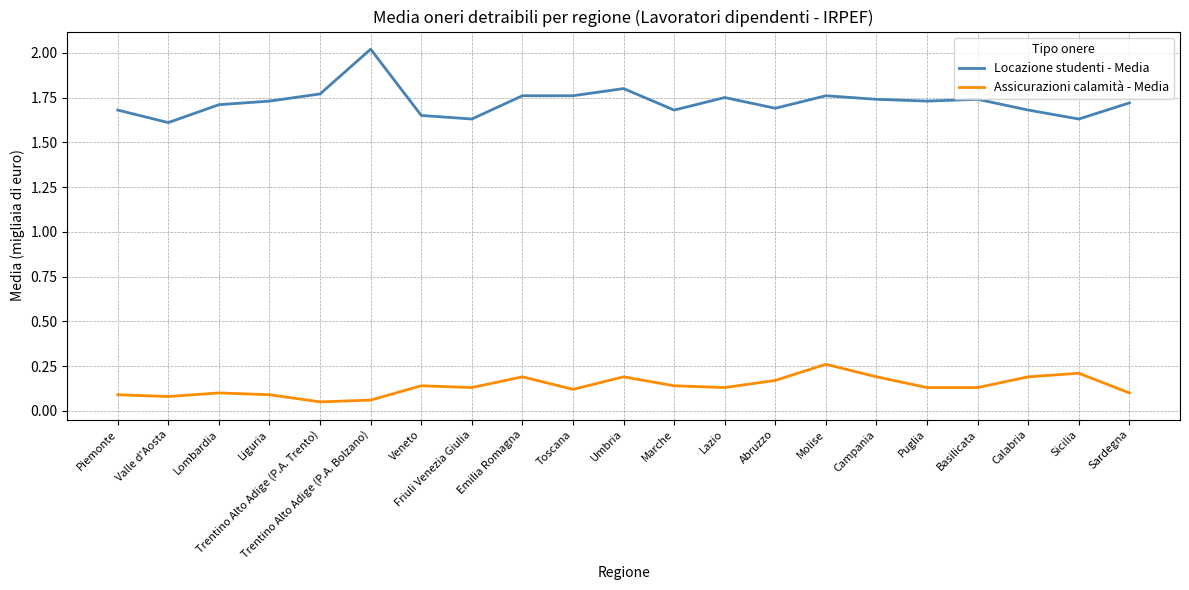

List the series in order of their overall mean, highest first.

Locazione studenti - Media, Assicurazioni calamità - Media